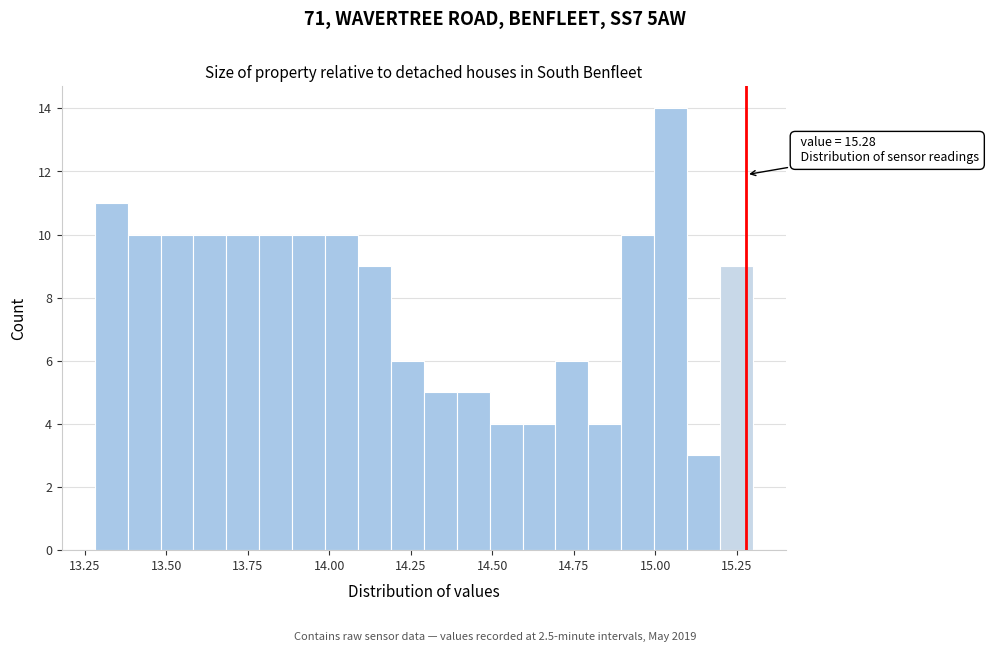

Read against the x-axis, roughly where is the centre of the tallest bar?

15.05